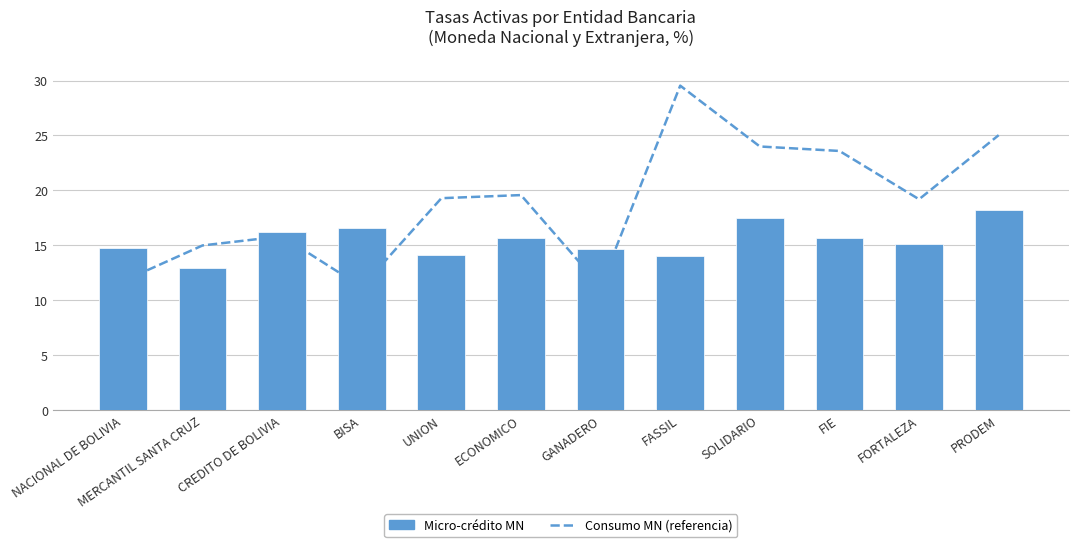

How many values in the Micro-crédito MN series are below 15?

5